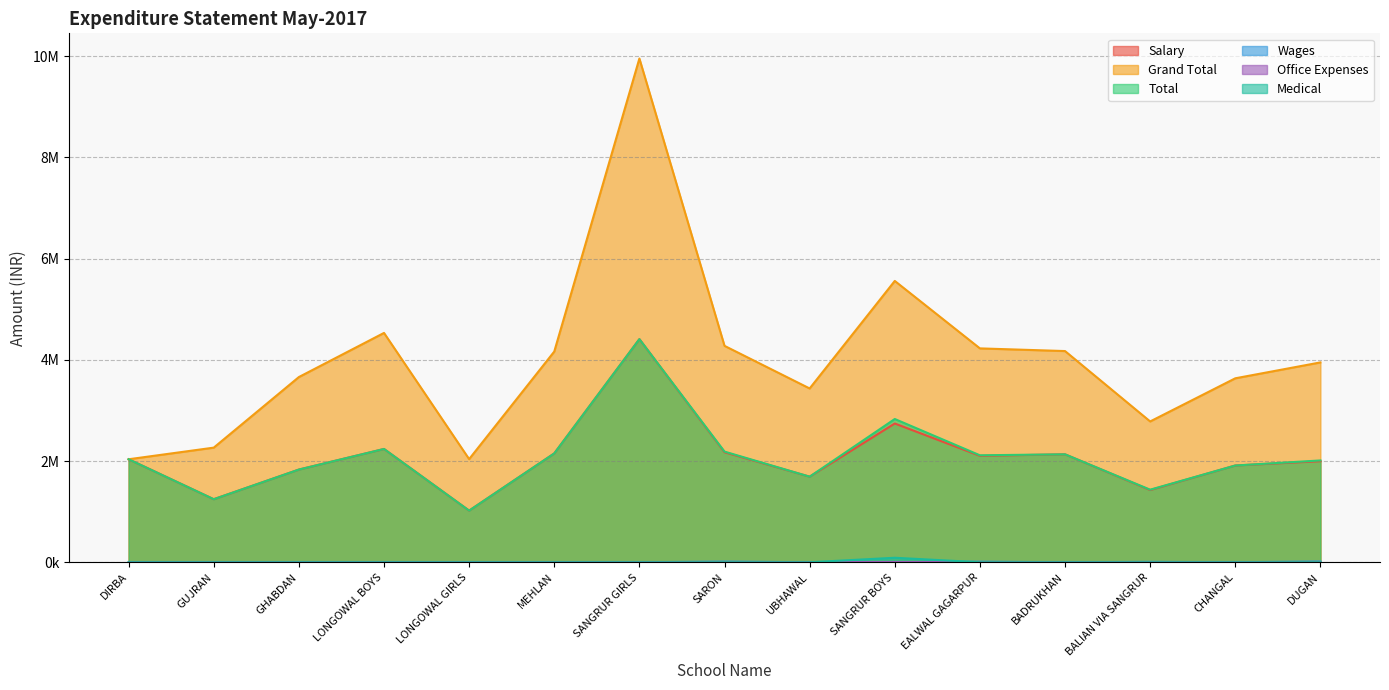

Between LONGOWAL GIRLS and MEHLAN, which series saw the biggest shift?

Grand Total